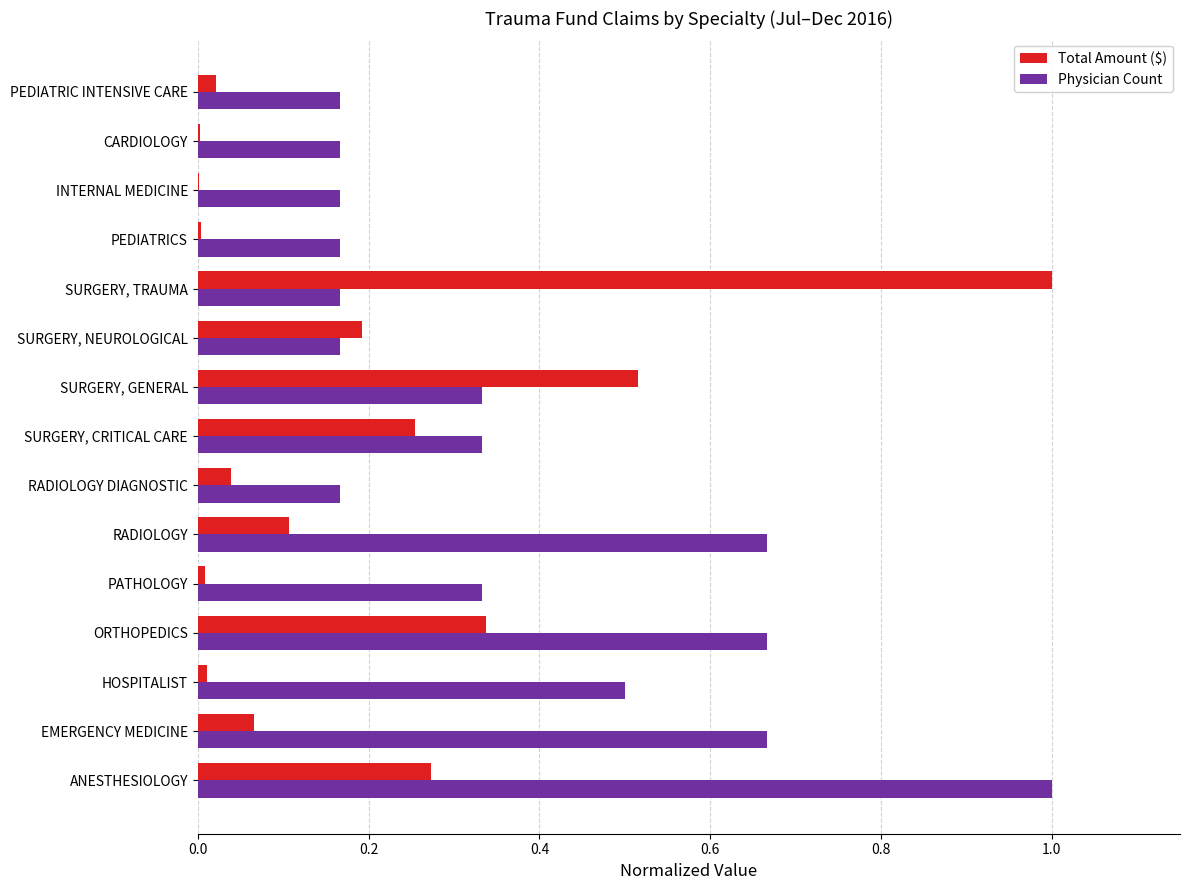

The value of Total Amount ($) at SURGERY, GENERAL is 0.5. True or false?

True